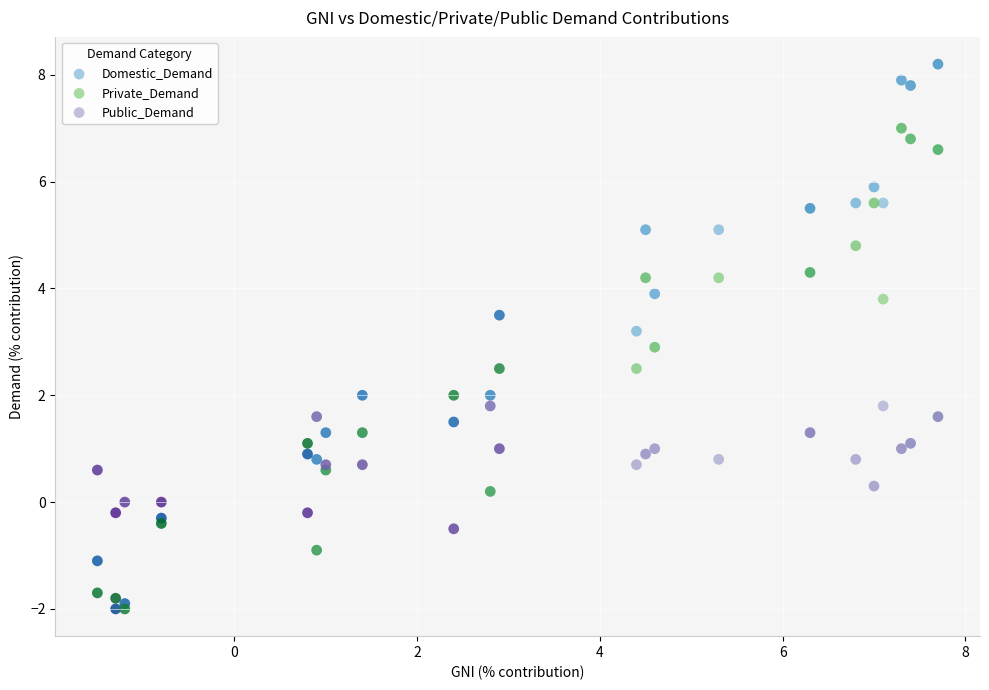

What are all the series names shown in the legend?

Domestic_Demand, Private_Demand, Public_Demand